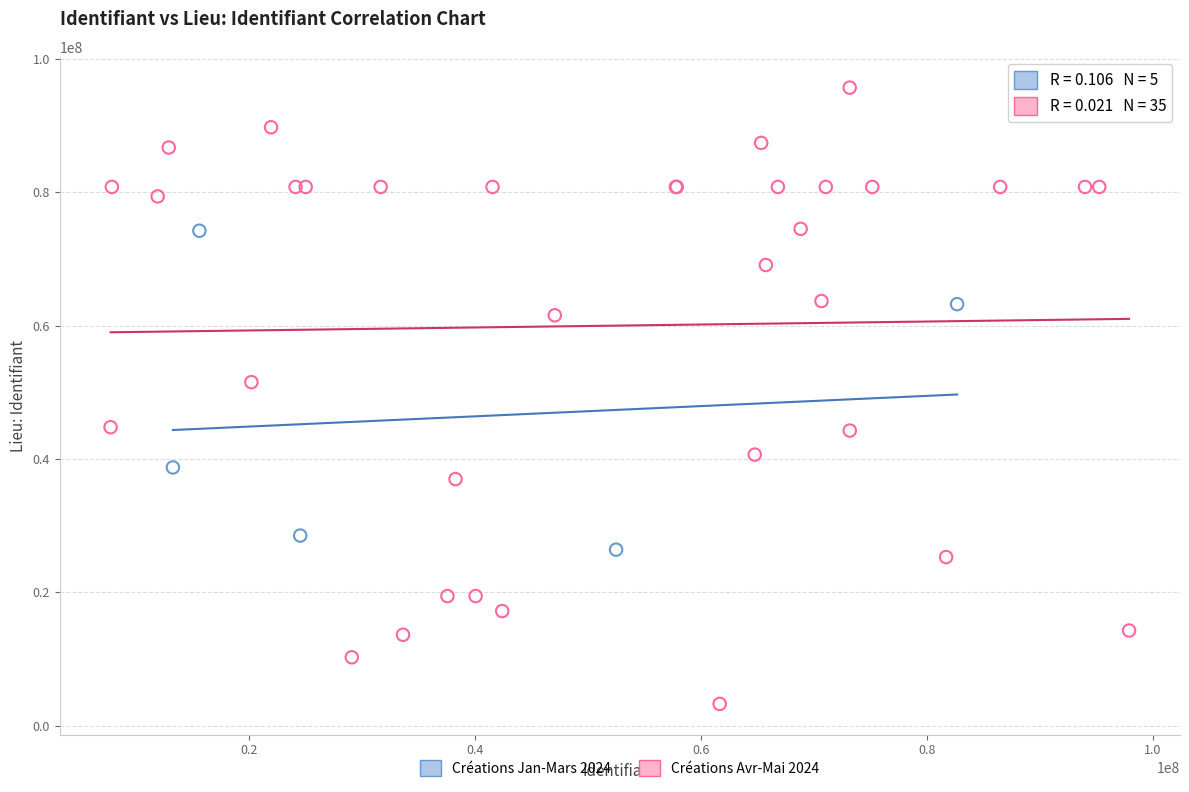

Which series reaches the maximum Y coordinate?

Créations Avr-Mai 2024